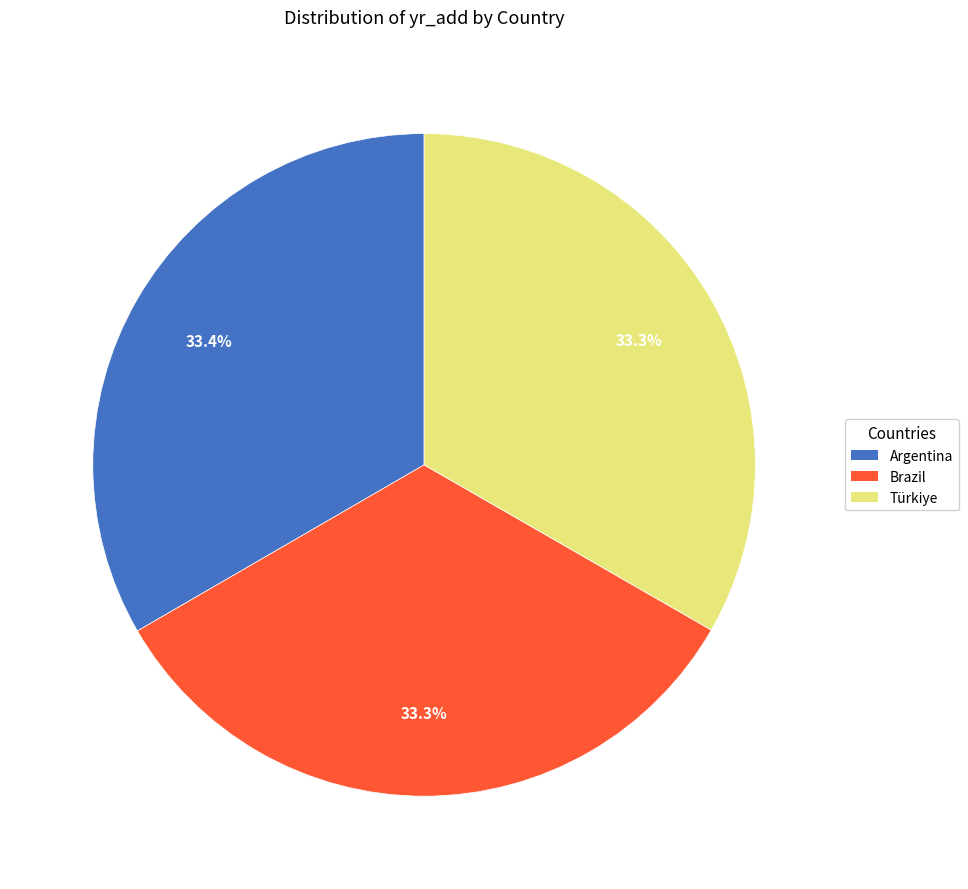

Combined, what portion of the pie is Brazil and Türkiye?

66.6%